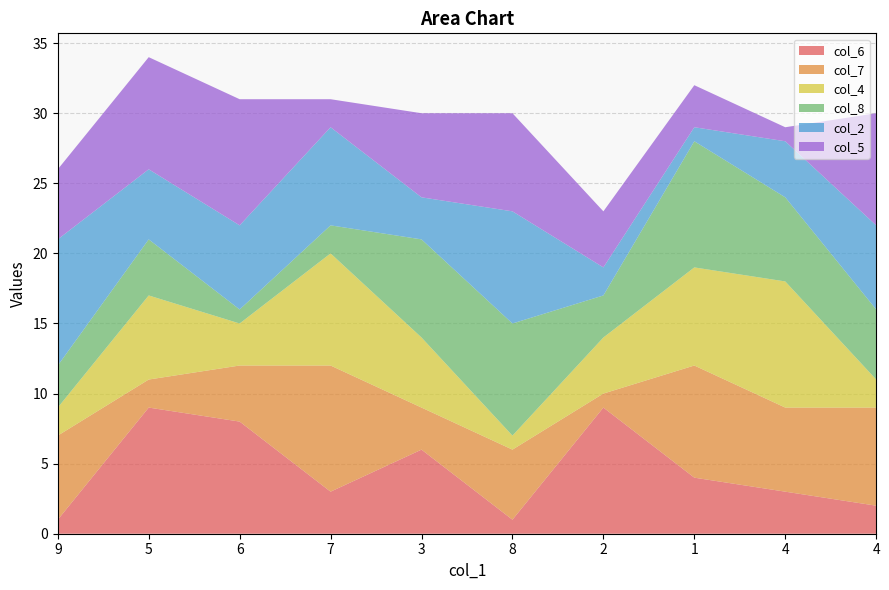

Reading left to right, extract all data points from this chart.

col_6: 9=1	5=9	6=8	7=3	3=6	8=1	2=9	1=4	4=3	4=2
col_7: 9=6	5=2	6=4	7=9	3=3	8=5	2=1	1=8	4=6	4=7
col_4: 9=2	5=6	6=3	7=8	3=5	8=1	2=4	1=7	4=9	4=2
col_8: 9=3	5=4	6=1	7=2	3=7	8=8	2=3	1=9	4=6	4=5
col_2: 9=9	5=5	6=6	7=7	3=3	8=8	2=2	1=1	4=4	4=6
col_5: 9=5	5=8	6=9	7=2	3=6	8=7	2=4	1=3	4=1	4=8